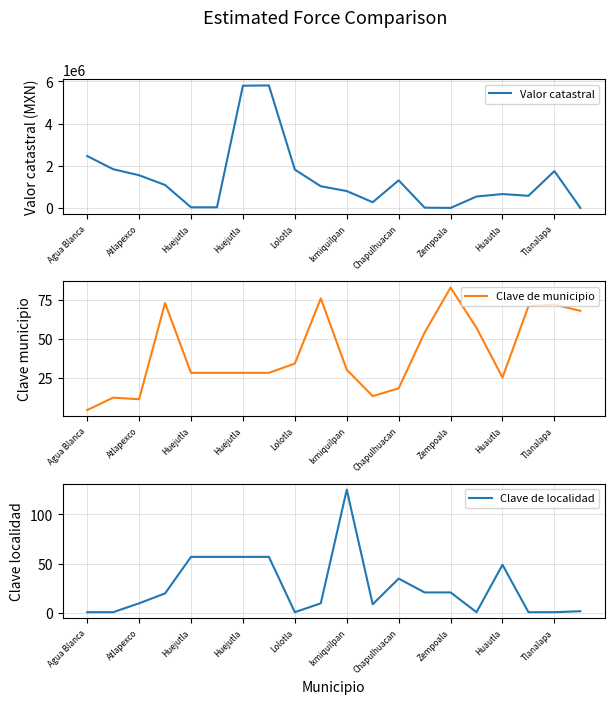

Between 13 and Chapulhuacan, which is larger?

Chapulhuacan